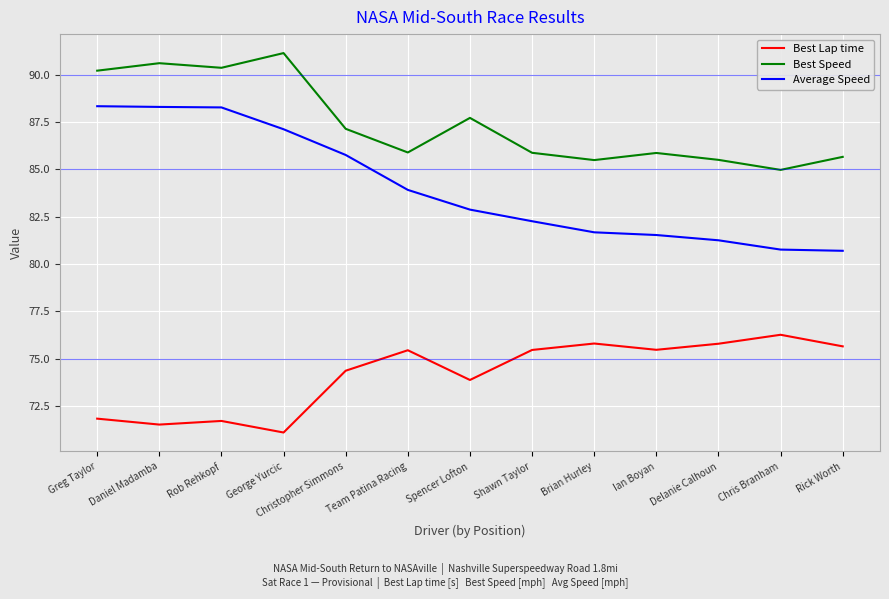

At which label is Best Lap time closest to 73?

Spencer Lofton